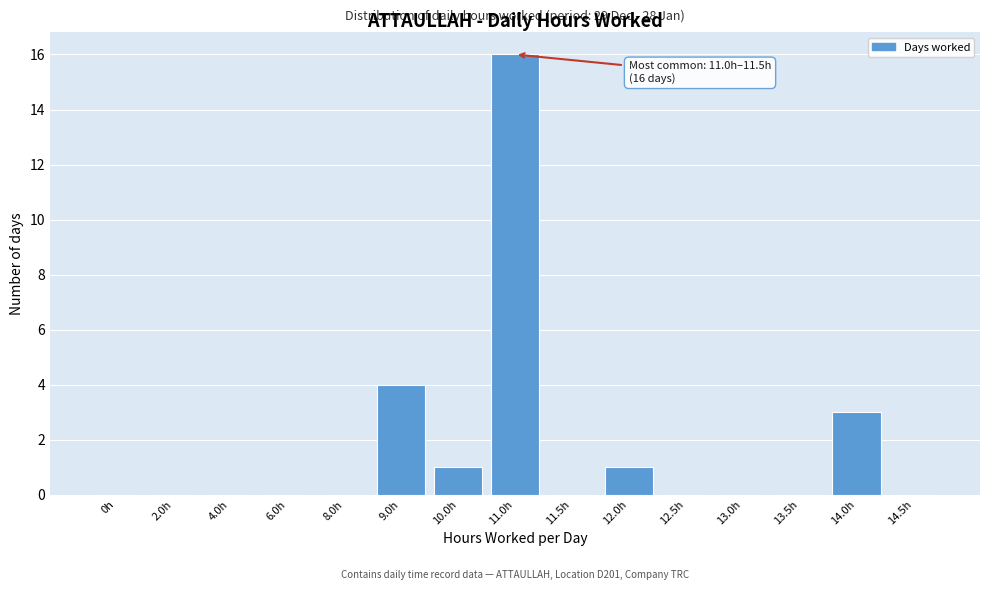

Reading left to right, list all the values displayed in this chart.

0h=0	2.0h=0	4.0h=0	6.0h=0	8.0h=0	9.0h=4	10.0h=1	11.0h=16	11.5h=0	12.0h=1	12.5h=0	13.0h=0	13.5h=0	14.0h=3	14.5h=0